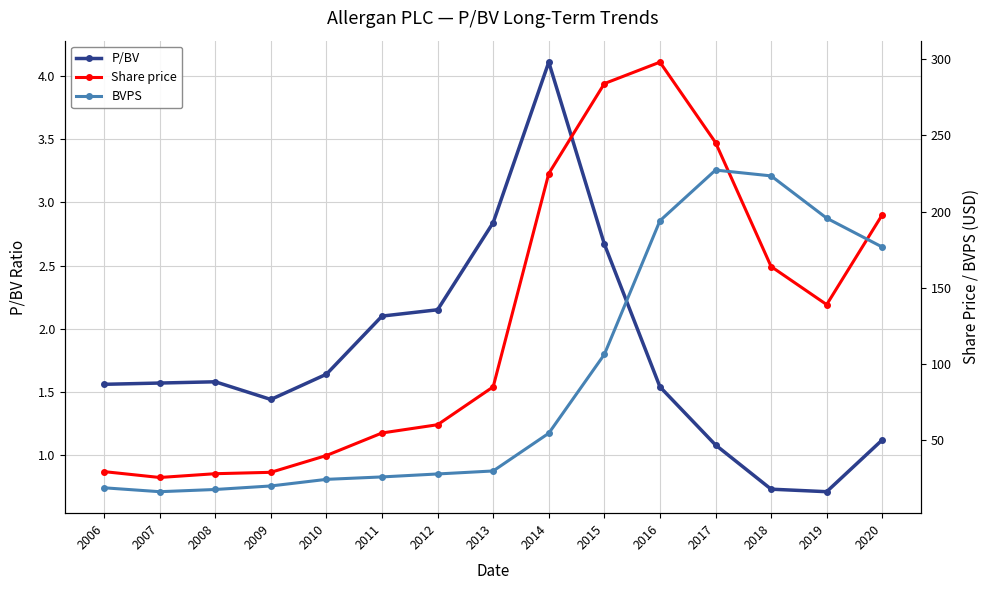

At which label is Share price closest to 161?

2018